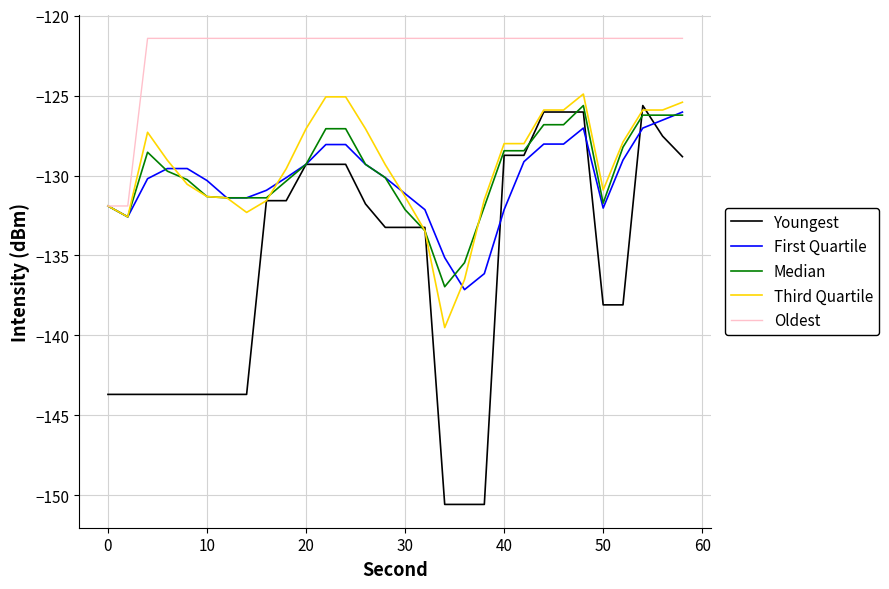

What is the maximum value shown in the chart?

-121.4